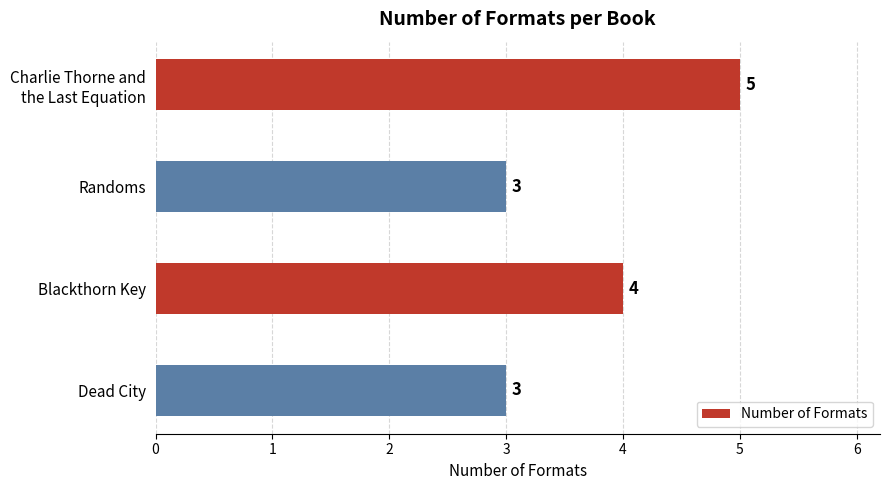

Reading top to bottom, transcribe all the data shown in this chart.

5	3	4	3